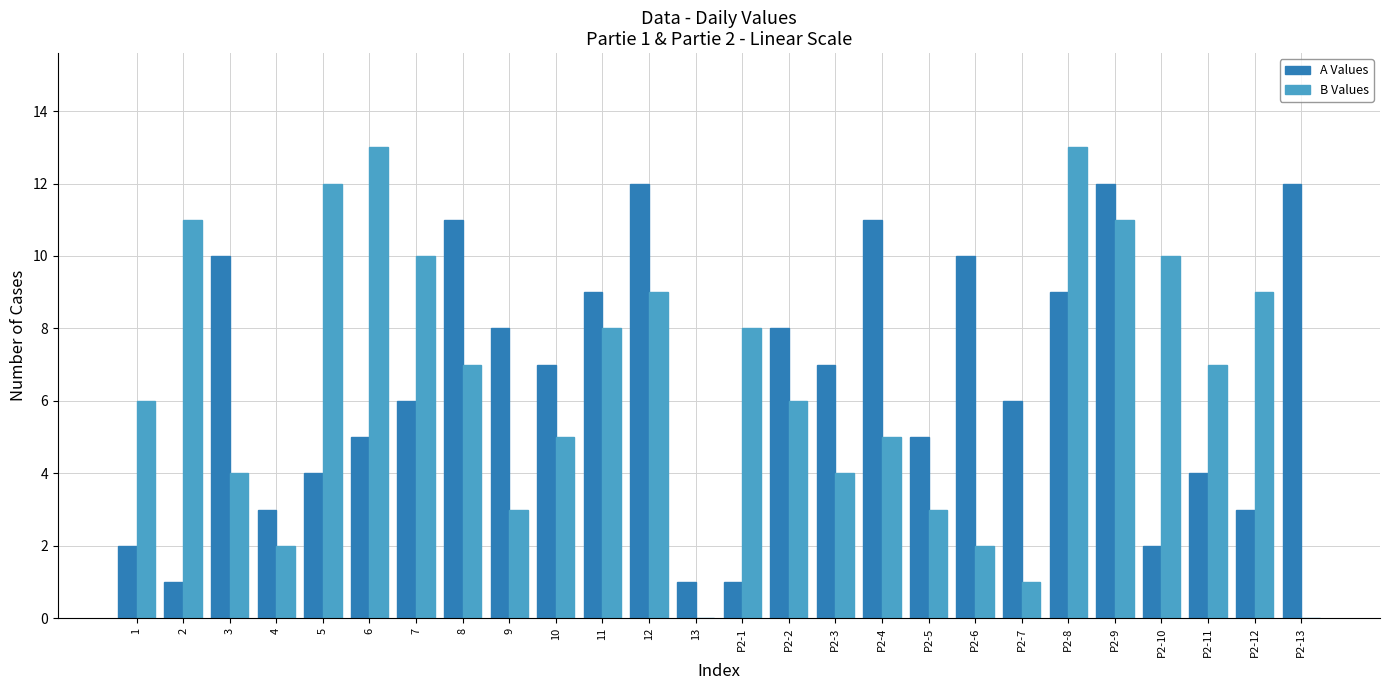

At which label does A Values first exceed 7?

3